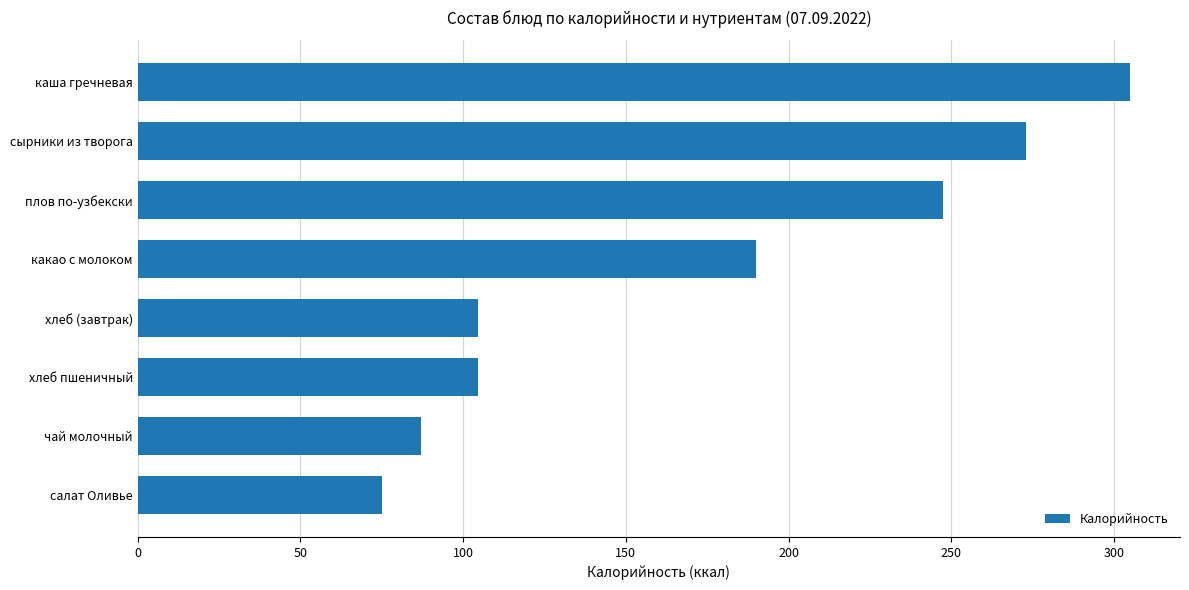

What is the minimum value shown in the chart?

75.0